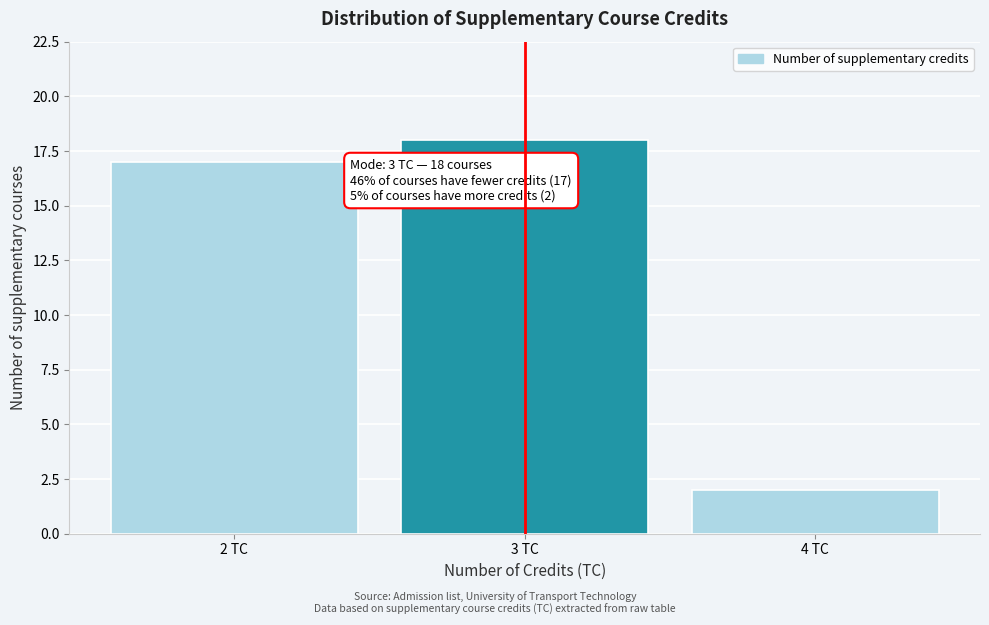

Over which range of the x-axis is the bar tallest?

2.5 to 3.5